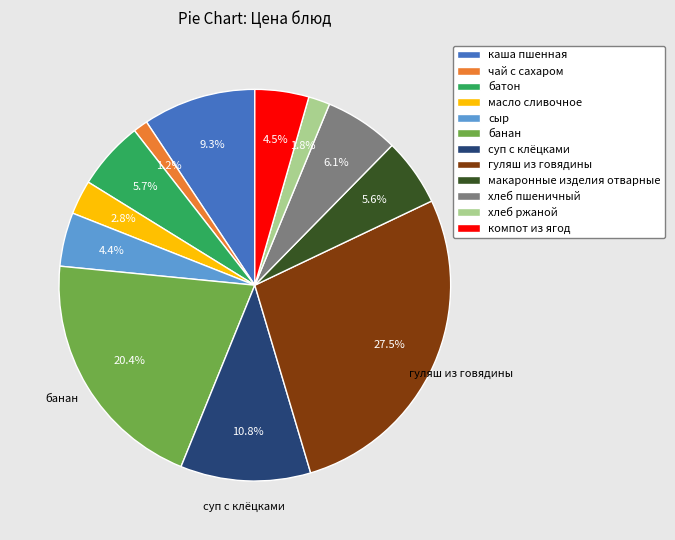

To the nearest percent, what is the combined percentage of батон and макаронные изделия отварные?

11%